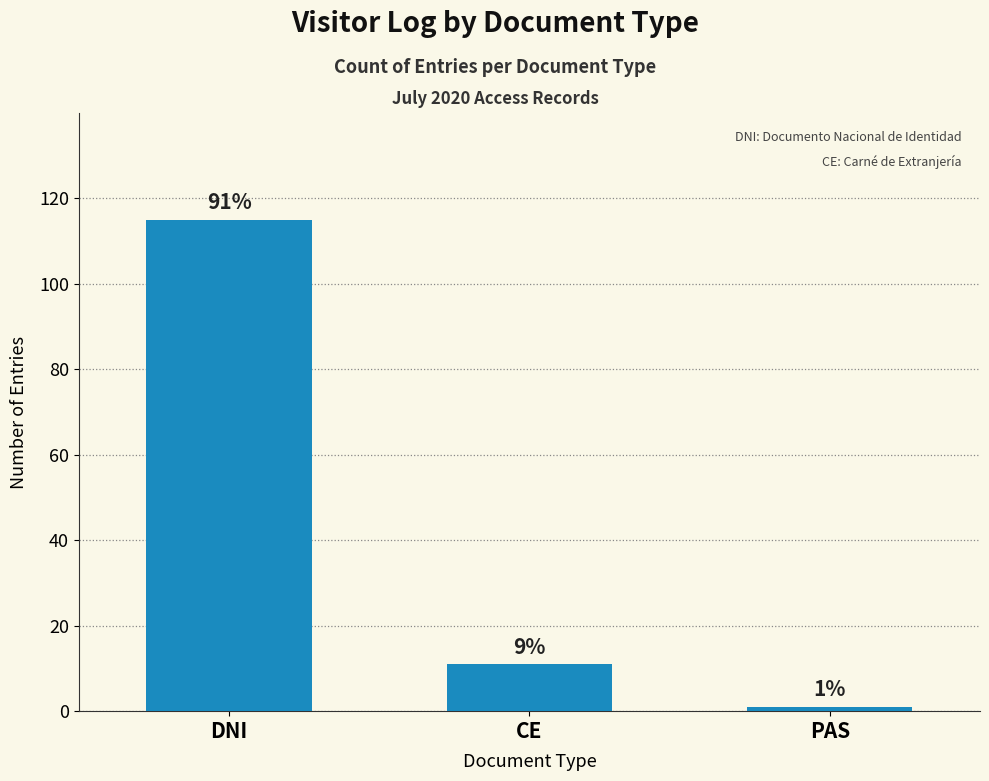

What is the average value?

42